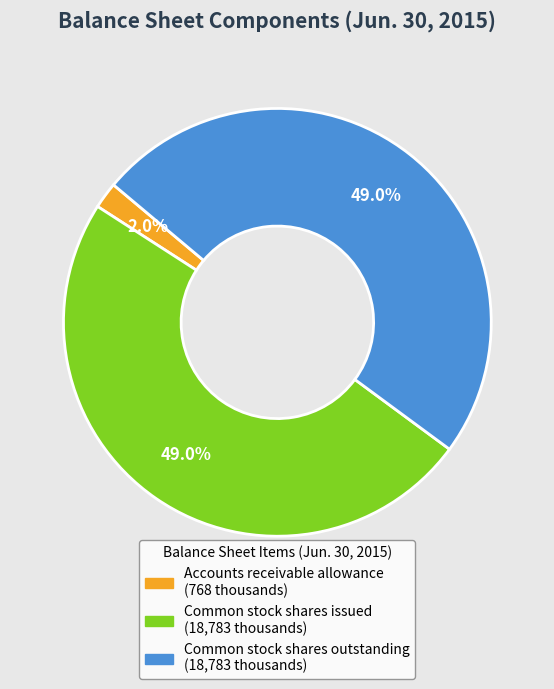

Is it true that Common stock shares outstanding is 49% of the pie?

True